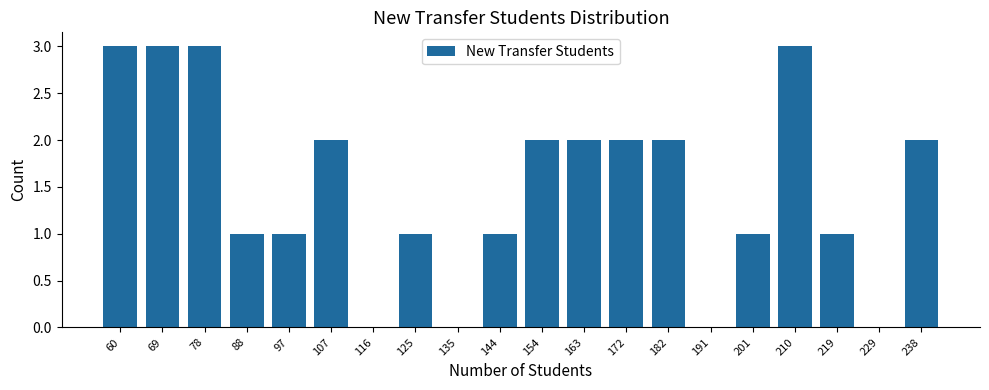

Reading left to right, what are all the values shown in this chart?

60=3	69=3	78=3	88=1	97=1	107=2	116=0	125=1	135=0	144=1	154=2	163=2	172=2	182=2	191=0	201=1	210=3	219=1	229=0	238=2